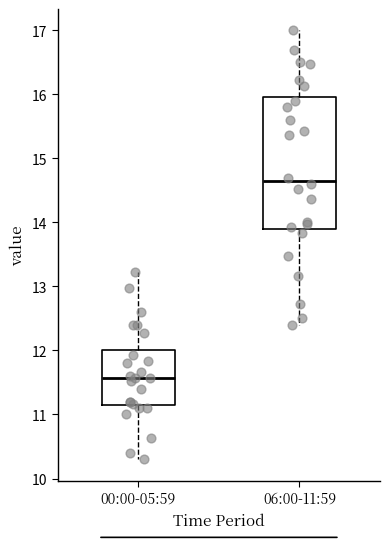

Which box's median line is the highest?

06:00-11:59